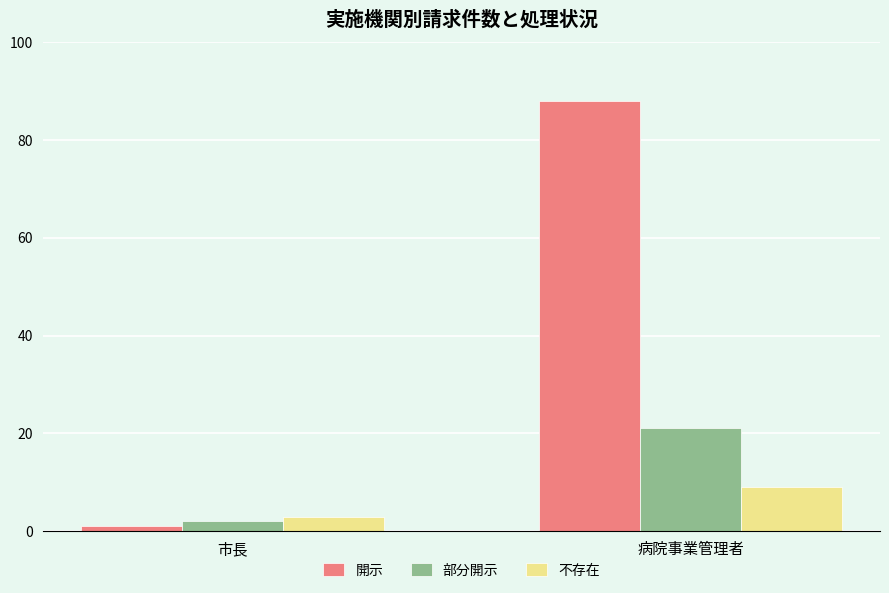

The 不存在 series shows 14 at 病院事業管理者. True or false?

False